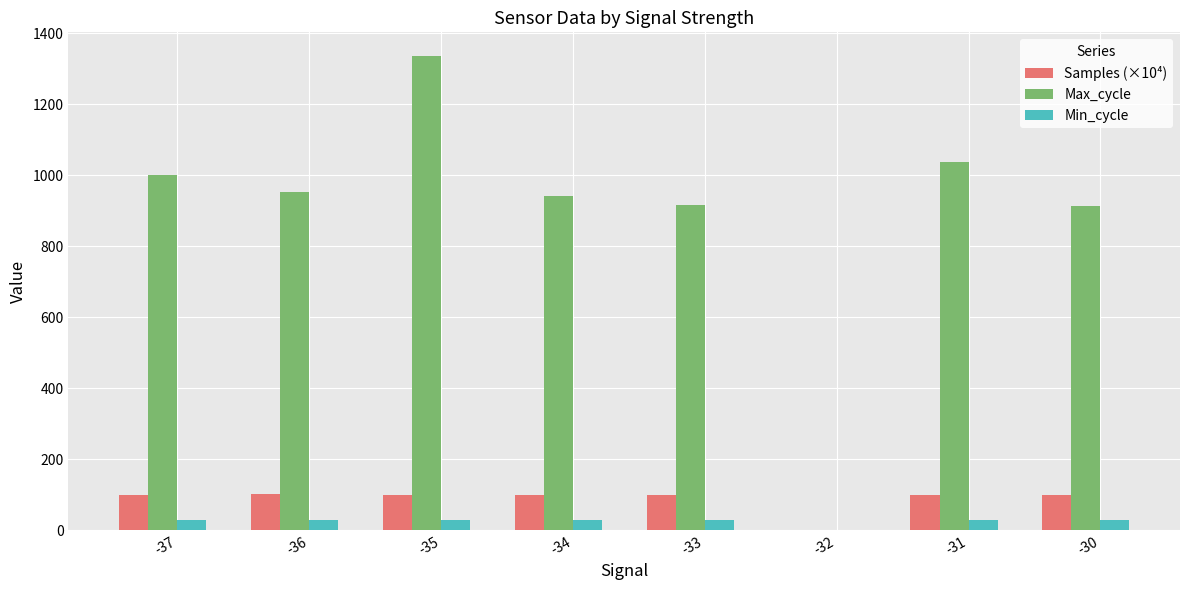

The Min_cycle series shows 29.0 at -36. True or false?

True